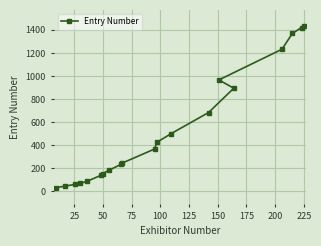

How many values are below 367?

10